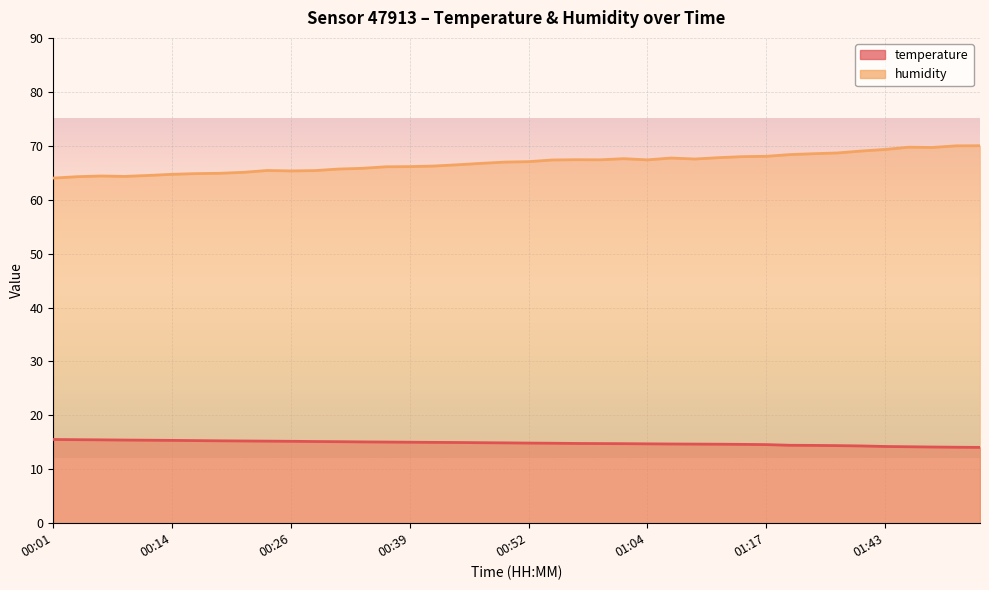

What is the sum of all temperature values?

594.3